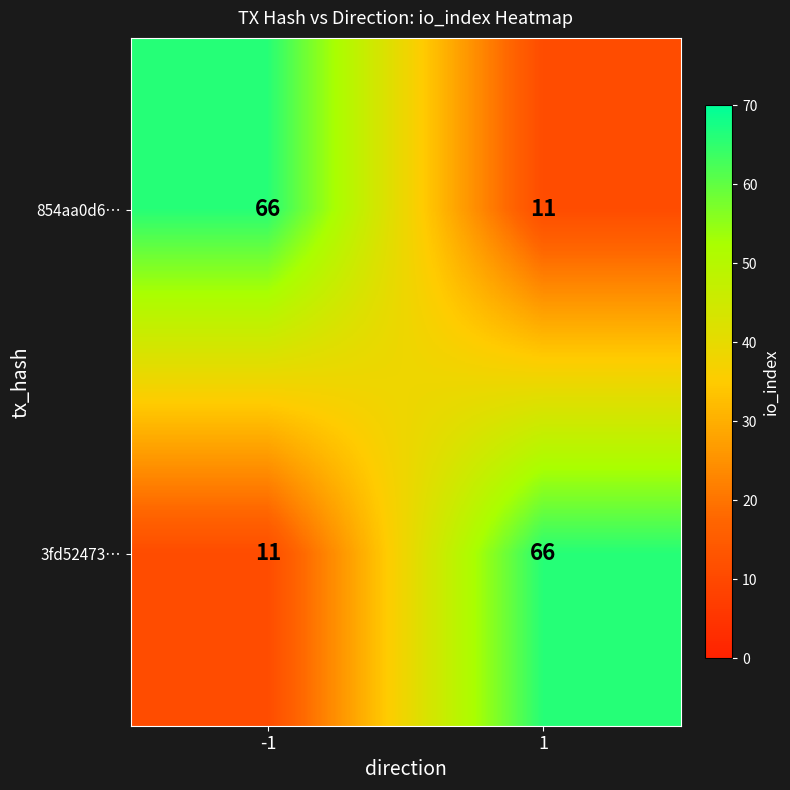

What is the sum of all 3fd52473… values?

77